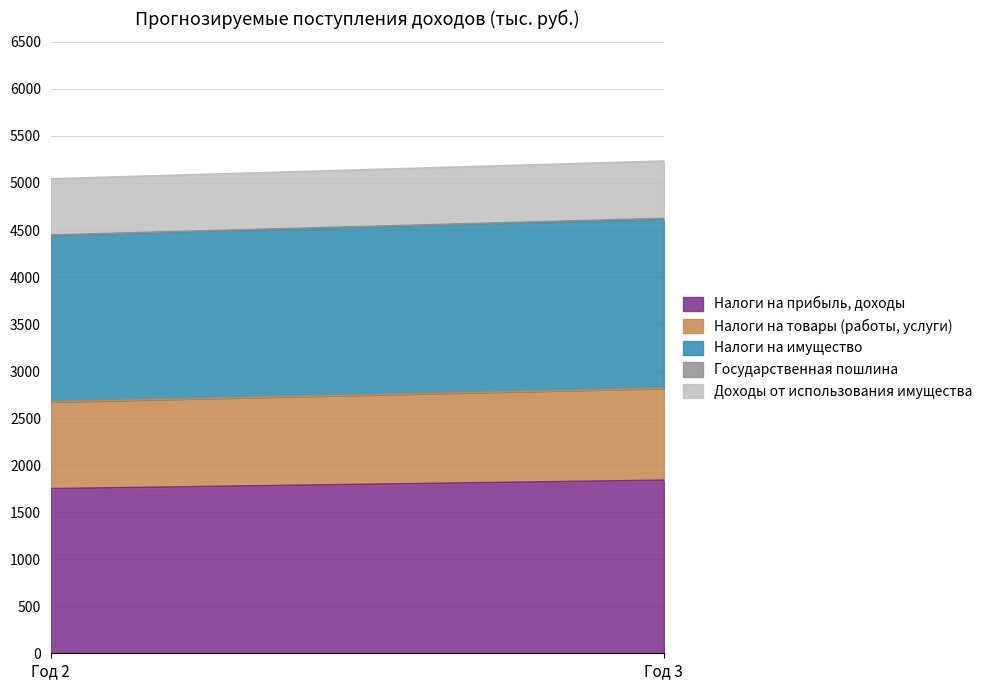

Which has a higher value, Год 2 or Год 3?

Год 3